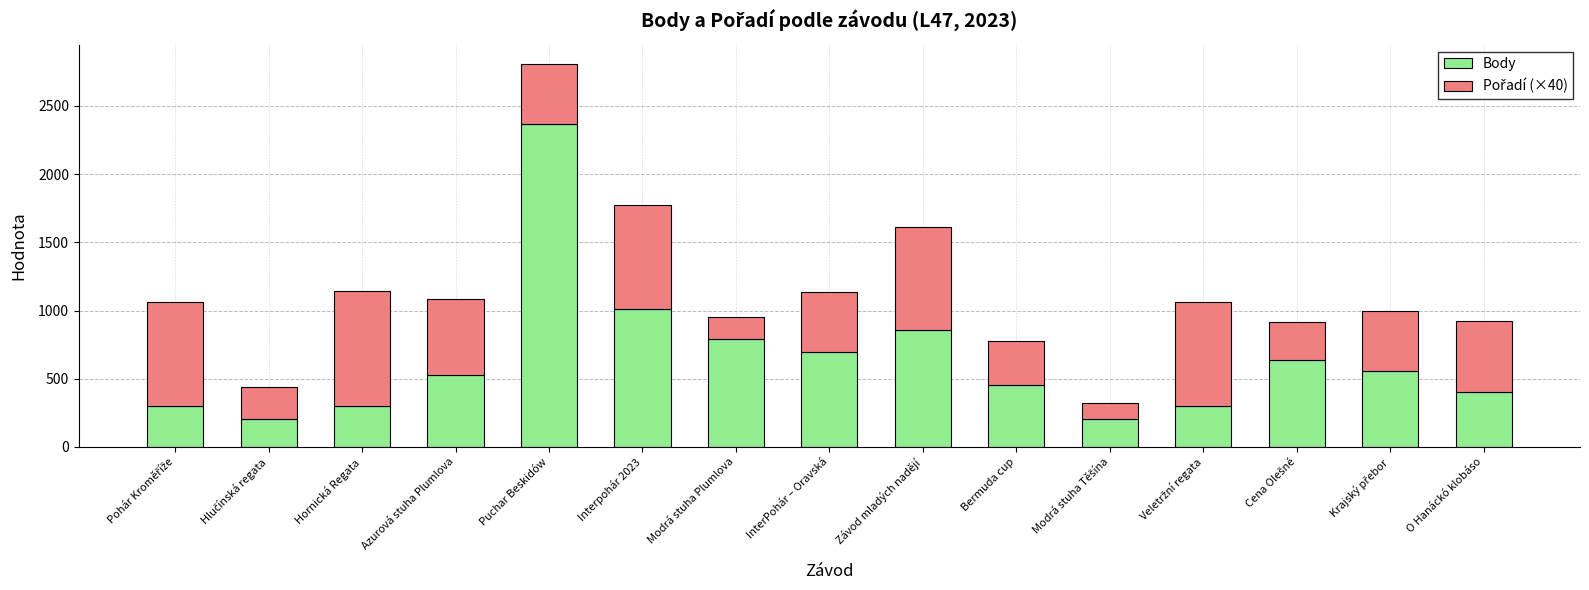

Is it true that Body equals 303 at Hornická Regata?

True